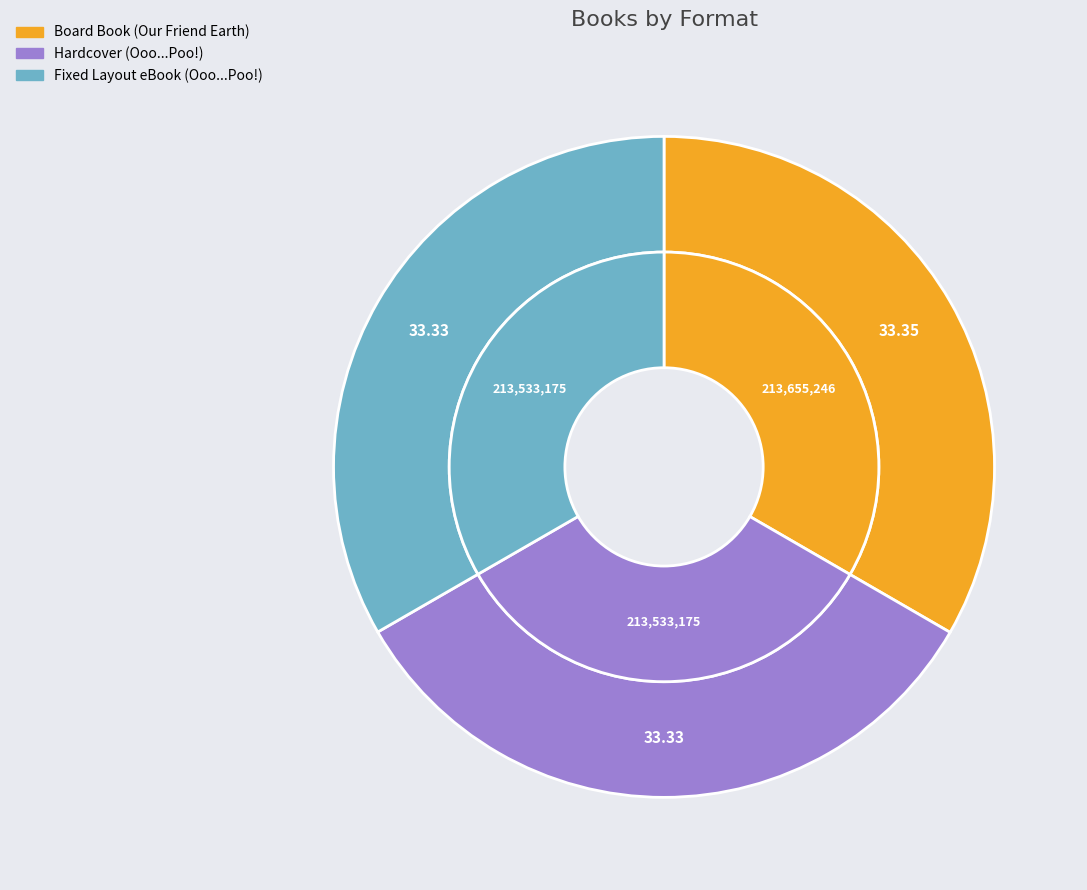

Does Board Book (Our Friend Earth) represent more than half of the total?

No